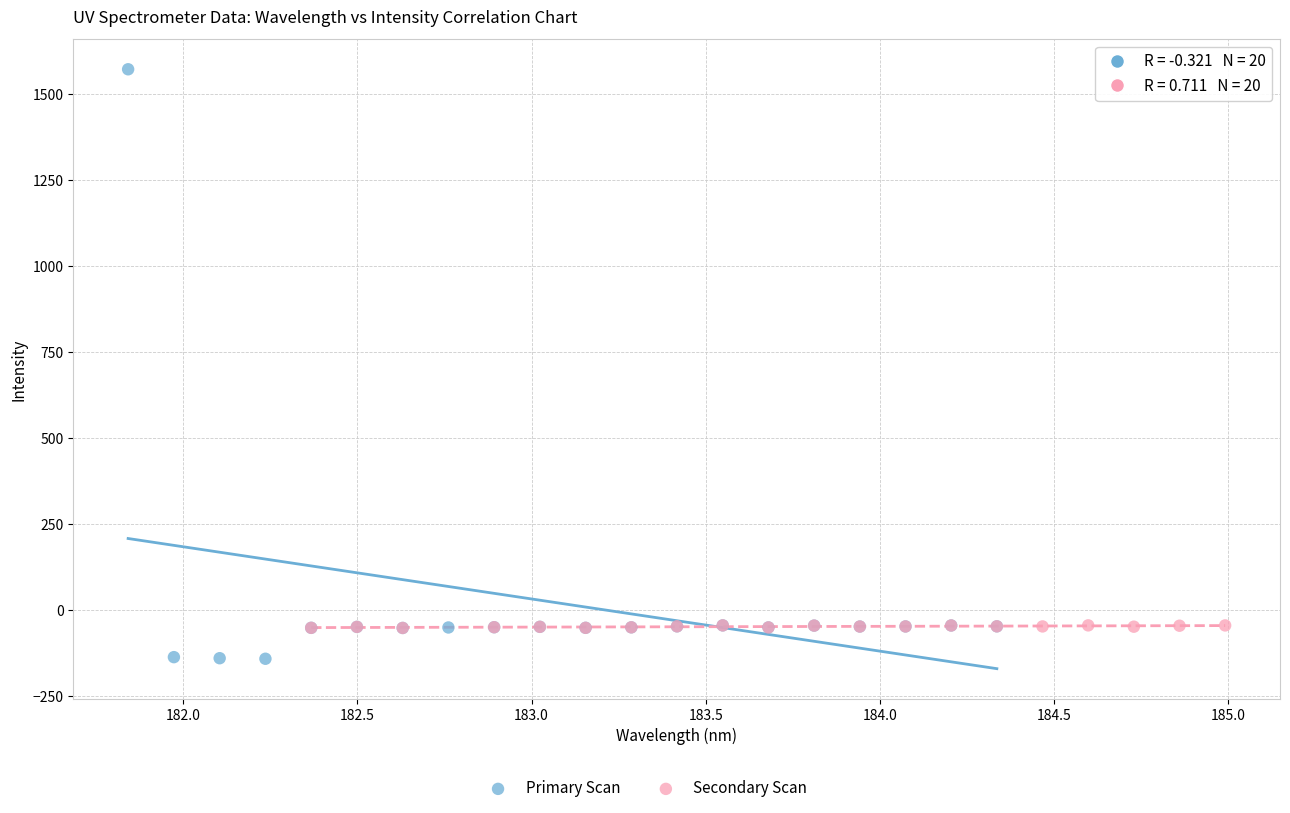

Which series contains the highest Y value?

Primary Scan